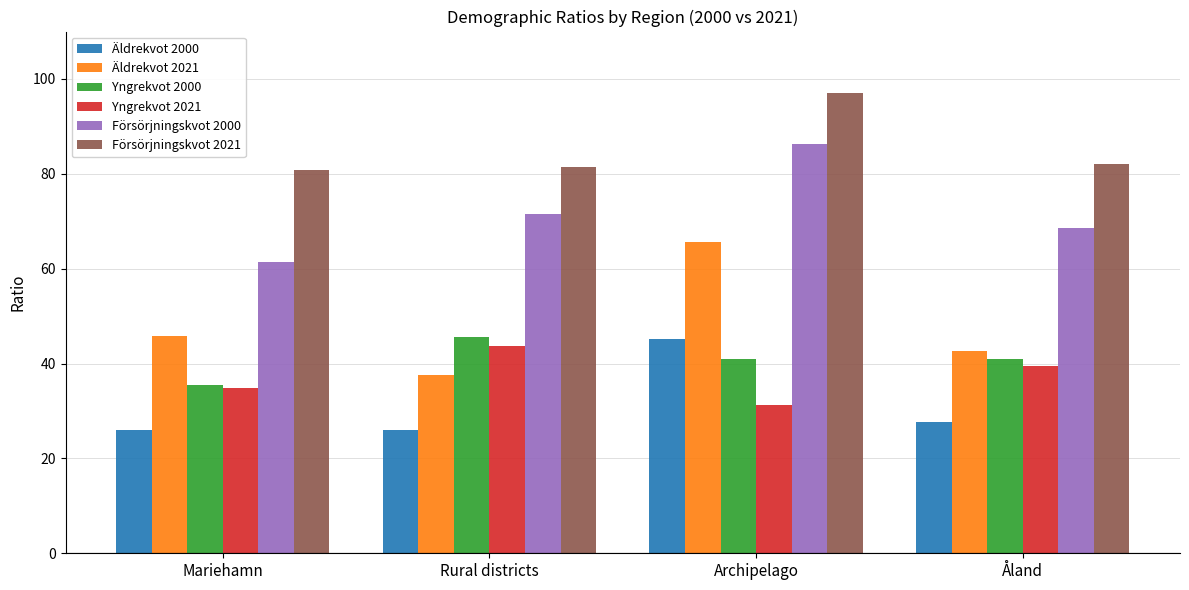

At which label does Yngrekvot 2021 first exceed 39?

Rural districts